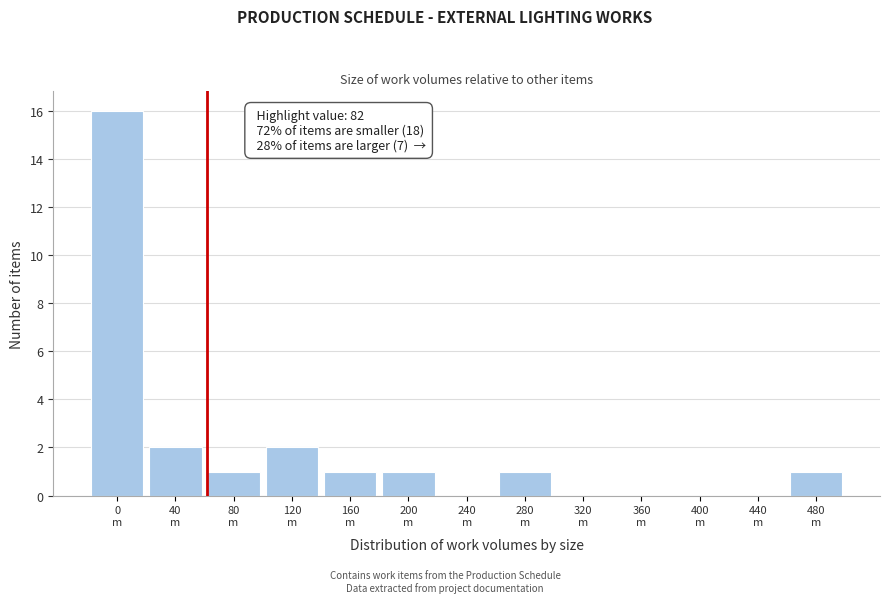

What is the greatest value displayed?

16